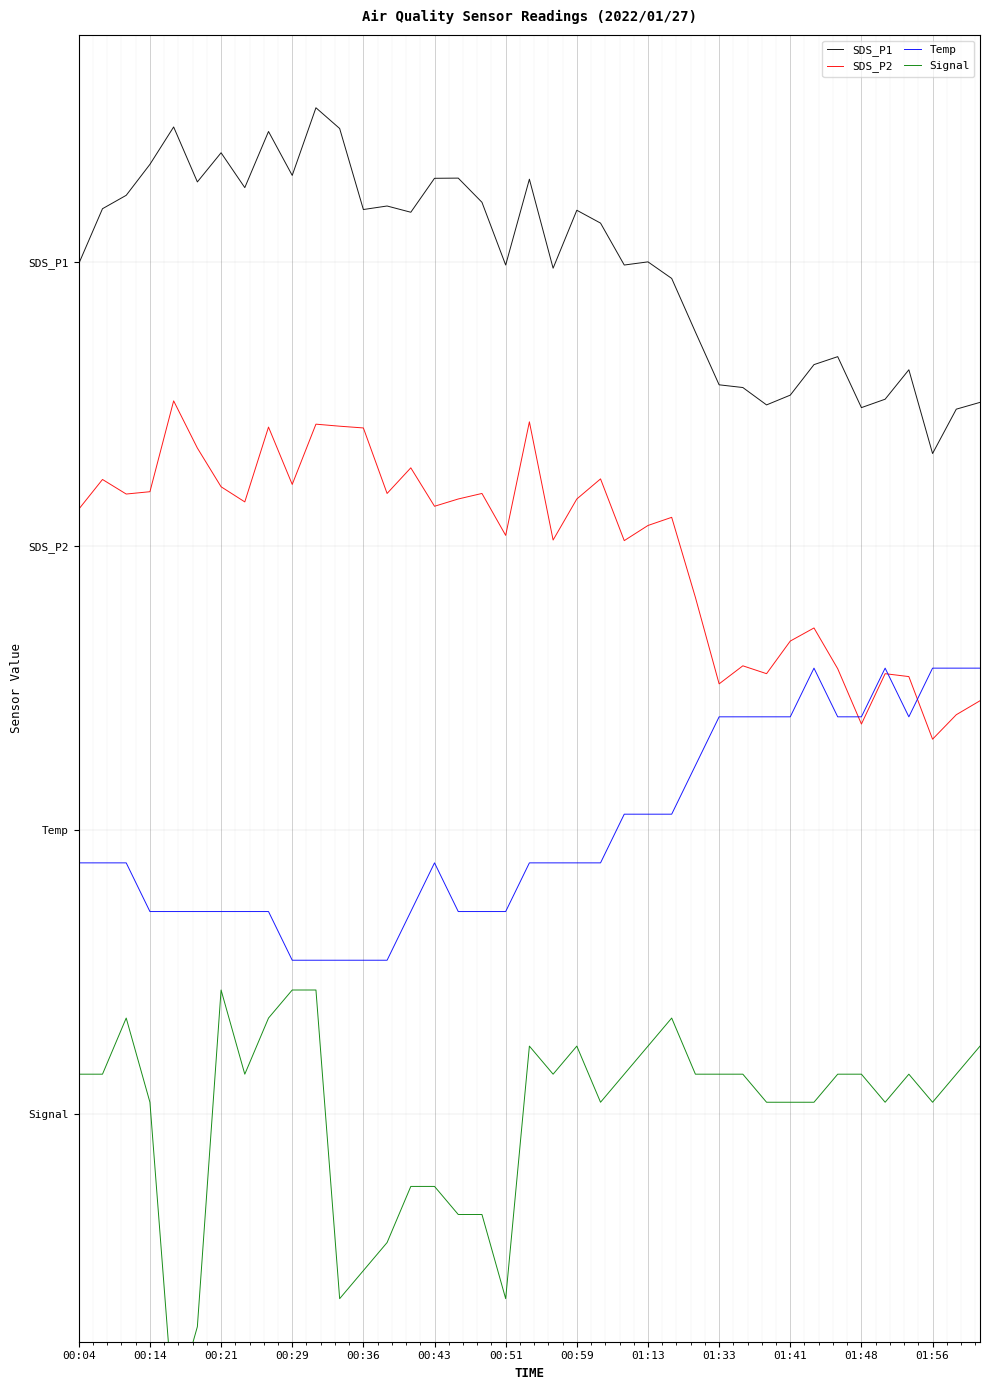

How many data points in Signal are less than 5?

17